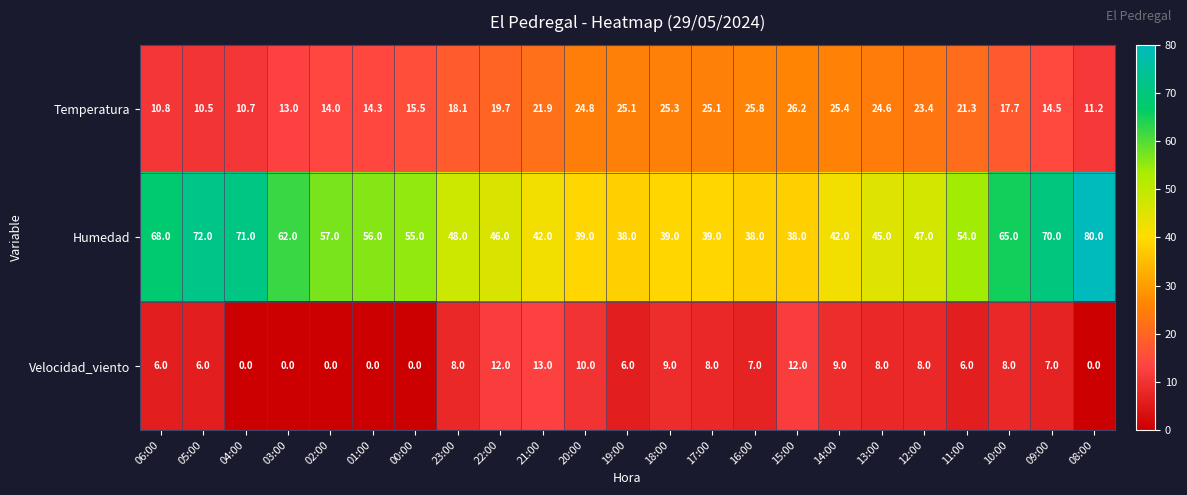

Where is Temperatura nearest to the value 18?

23:00